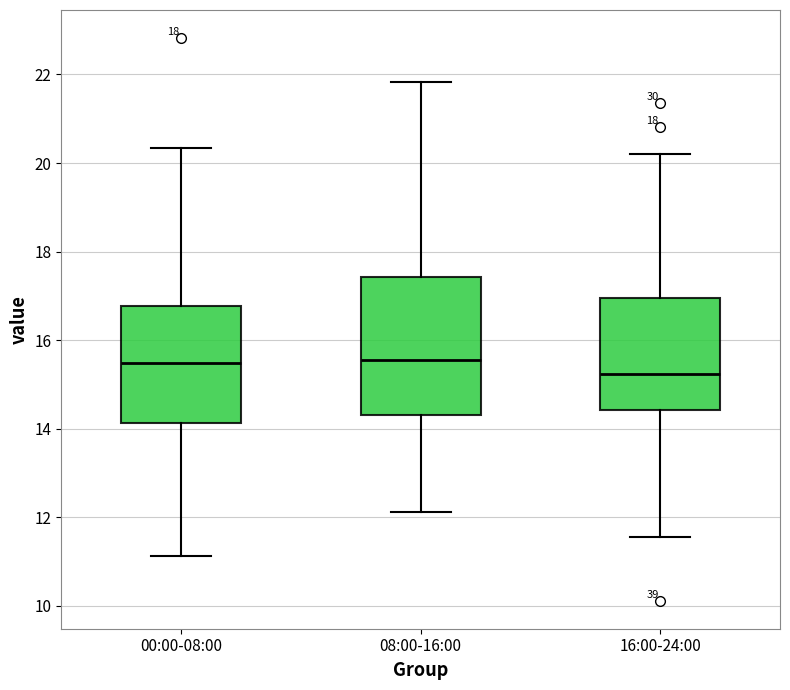

Reading left to right, transcribe this box plot: for each box, give where its median line is, the range the box spans, and where its two whiskers end, as read against the y-axis. The values are not printed on the chart, so give them approximately, as read against the axis.

00:00-08:00: median 15.4, box 14.2 to 16.8, whiskers 11.2 to 20.4
08:00-16:00: median 15.6, box 14.4 to 17.4, whiskers 12.2 to 21.8
16:00-24:00: median 15.2, box 14.4 to 17.0, whiskers 11.6 to 20.2